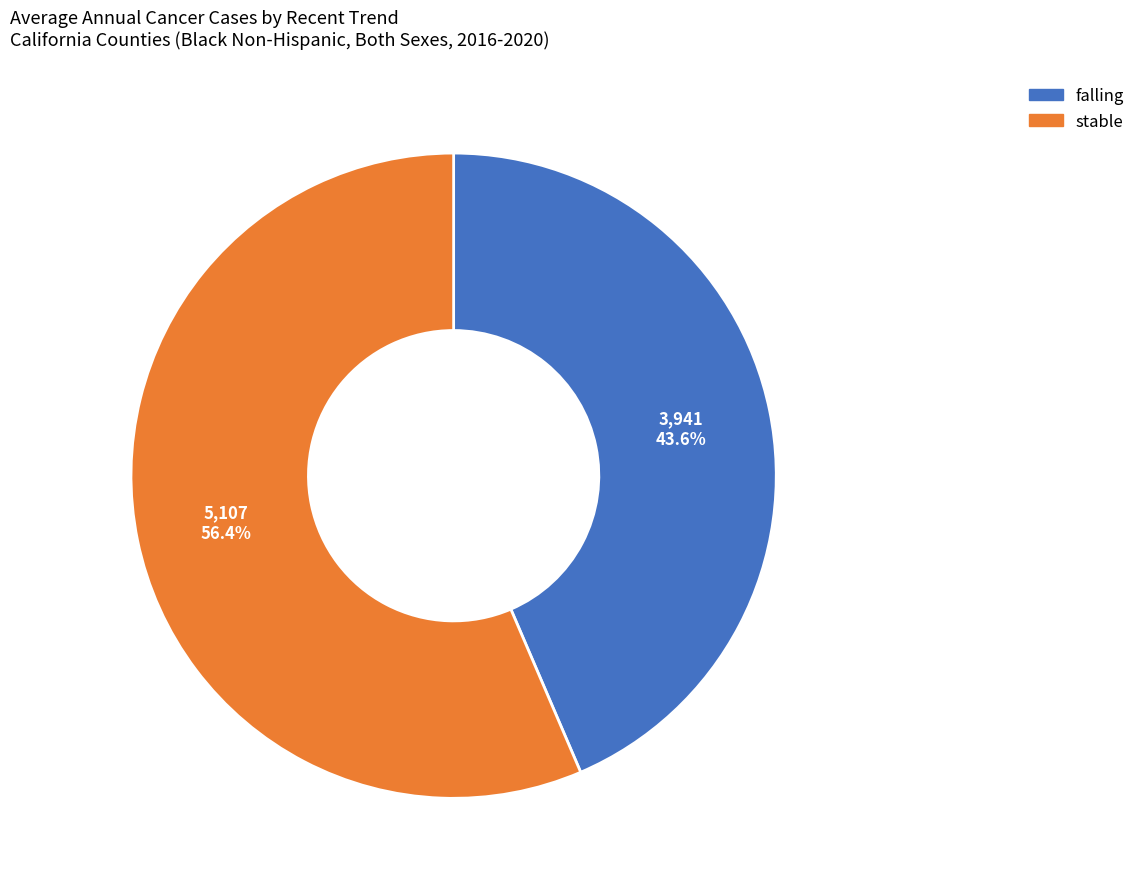

Between falling and stable, which is larger?

stable